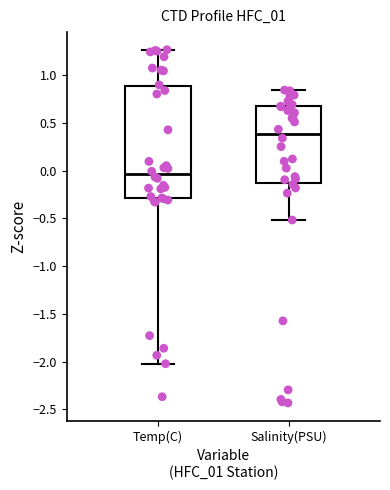

Reading left to right, read every box against the y-axis: the position of its median line, the range the box covers, and the ends of its whiskers. The values are not printed on the chart, so give them approximately, as read against the axis.

Temp(C): median -0.05, box -0.30 to 0.90, whiskers -2.00 to 1.25
Salinity(PSU): median 0.40, box -0.15 to 0.65, whiskers -0.50 to 0.85